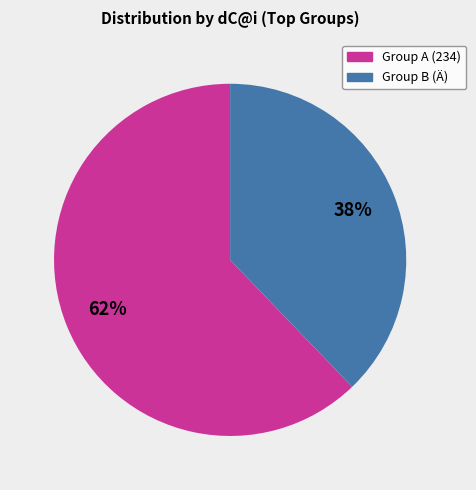

To the nearest percent, what is the average slice percentage?

50%